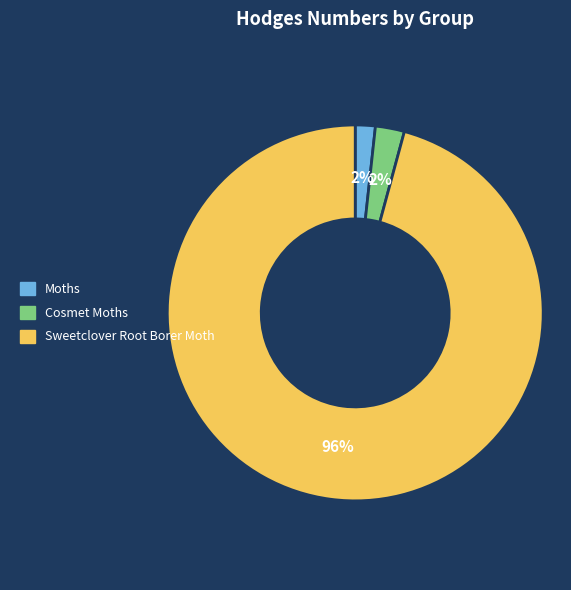

Which slice is the largest?

Sweetclover Root Borer Moth